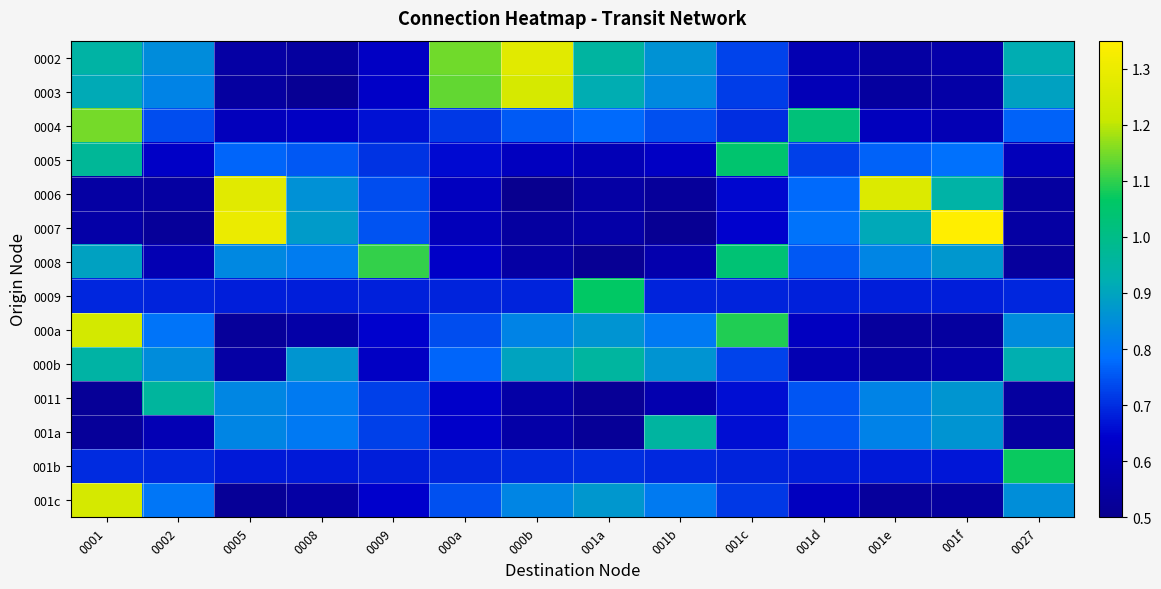

At 001c, list the series in order from smallest to largest.

0007, 0006, 0011, 001a, 0009, 001b, 0004, 001c, 0003, 0002, 000b, 0008, 0005, 000a